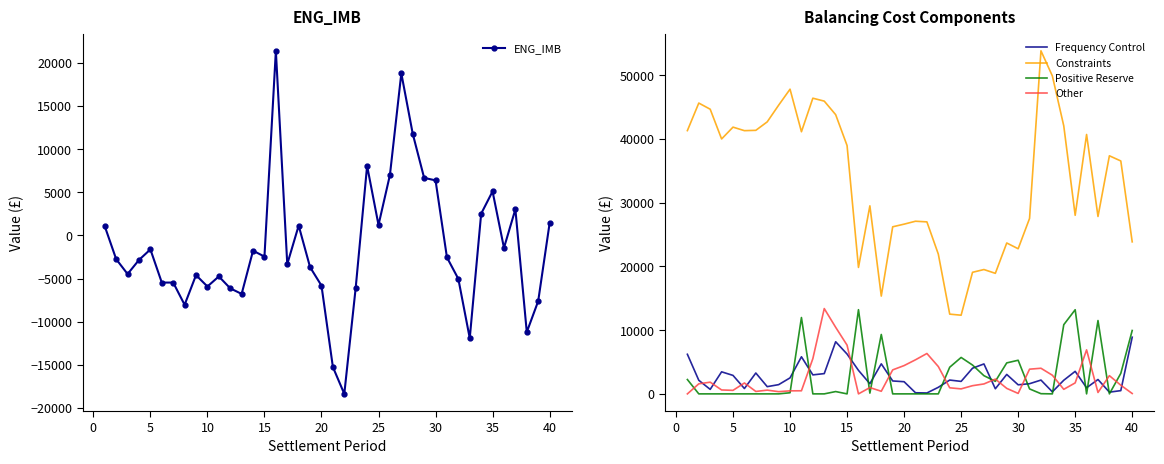

What is the sum of all Positive Reserve values?

116304.8